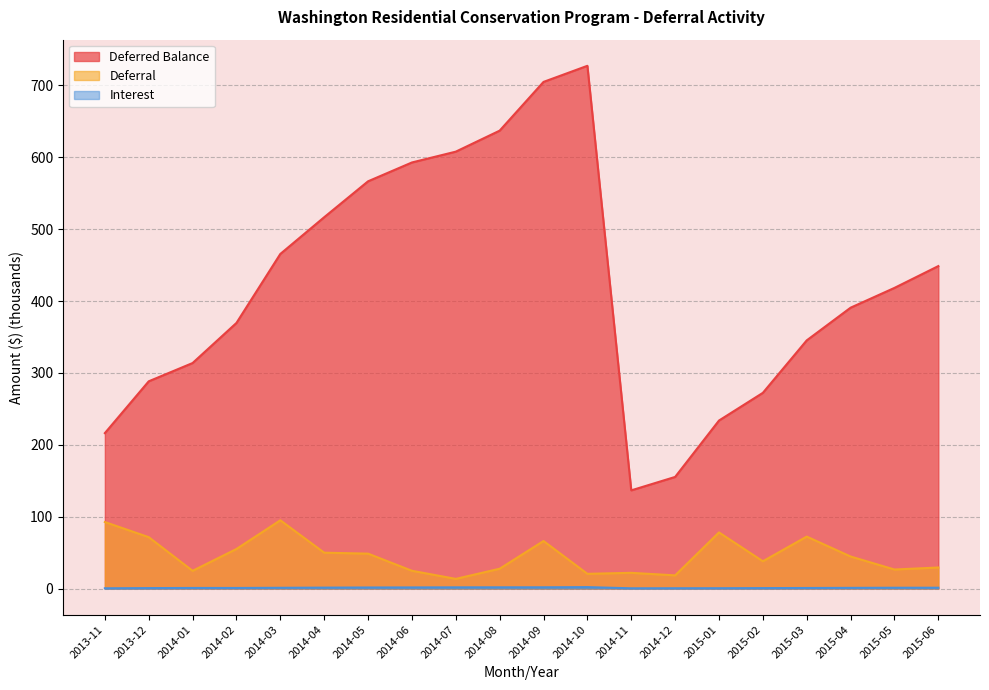

What is the total value across all series at 2014-02?

425.3